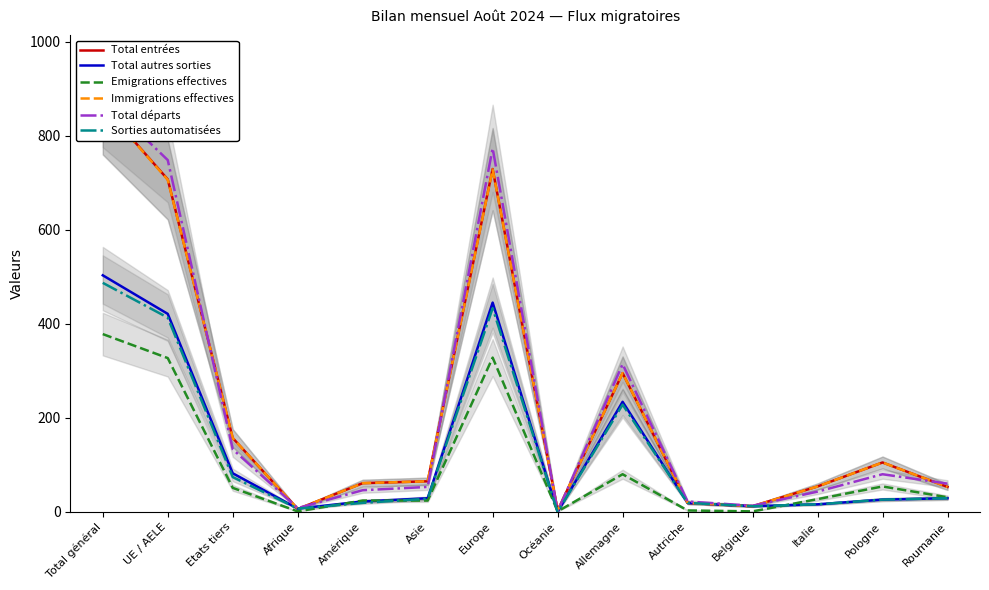

What is the maximum value for Sorties automatisées?

487